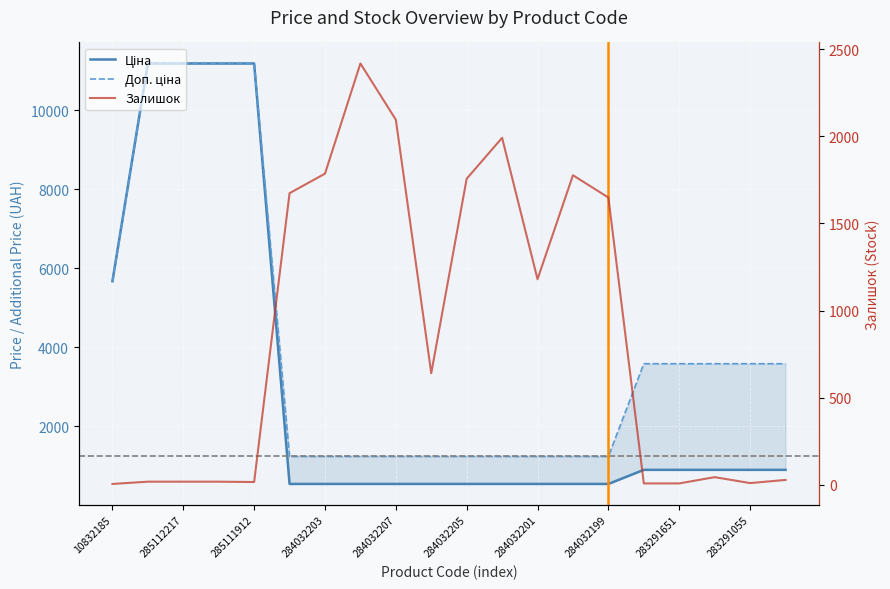

True or false: Ціна has a value of 895.9 at 19.

True